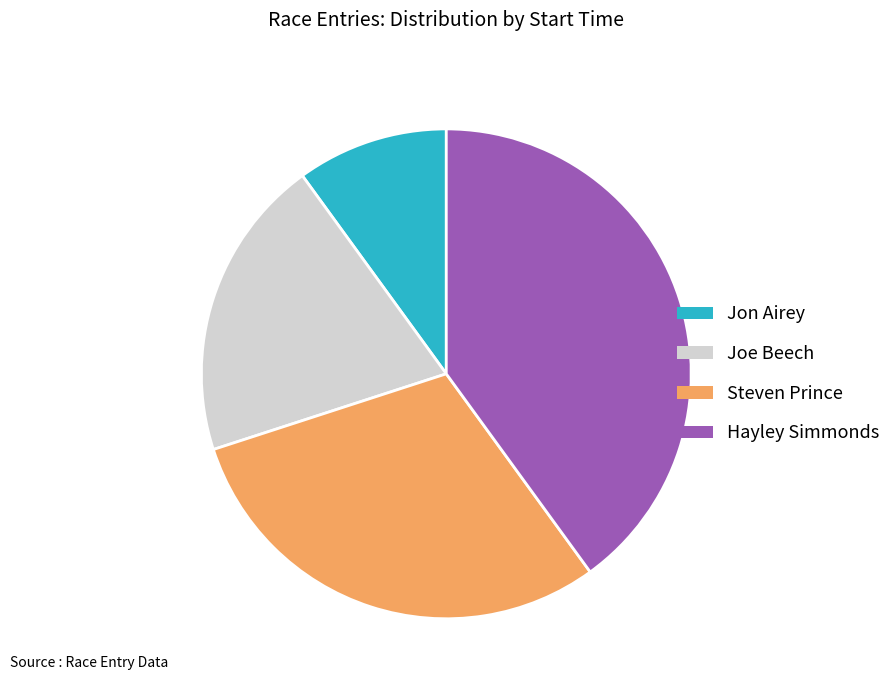

Which slice is the smallest?

Jon Airey